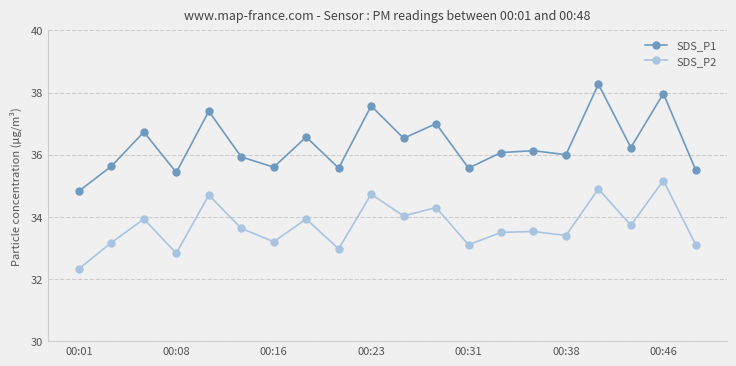

How many series are shown in this chart?

2